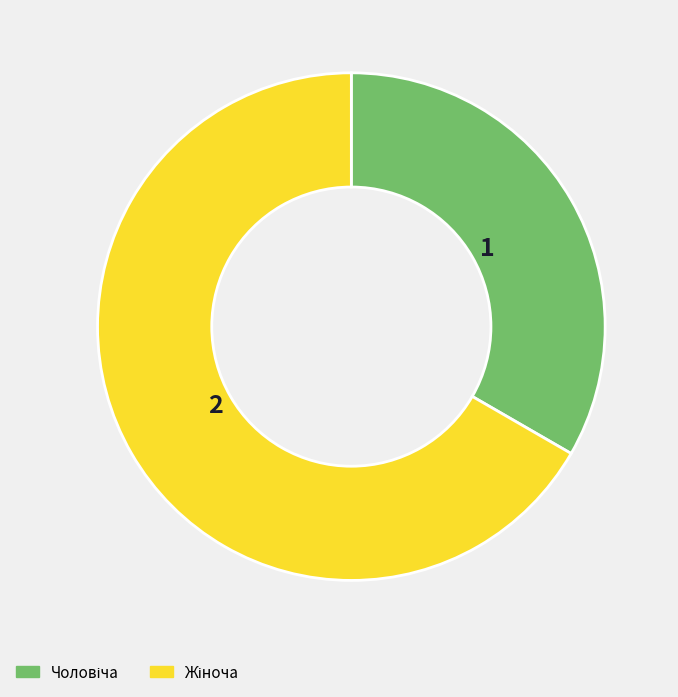

How many segments does this pie chart have?

2